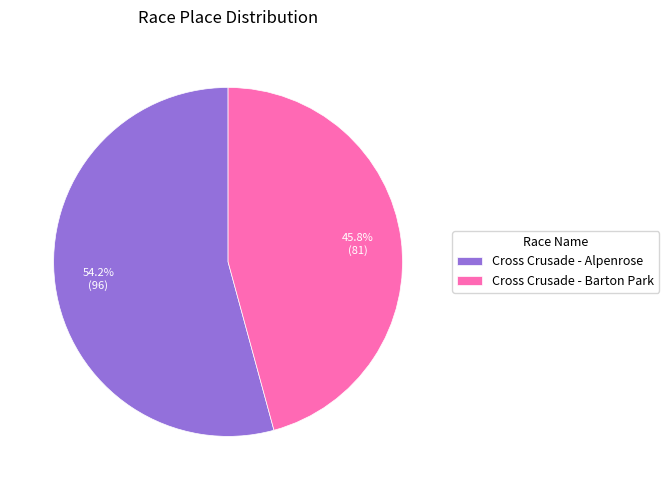

Which slice is the smallest?

Cross Crusade - Barton Park